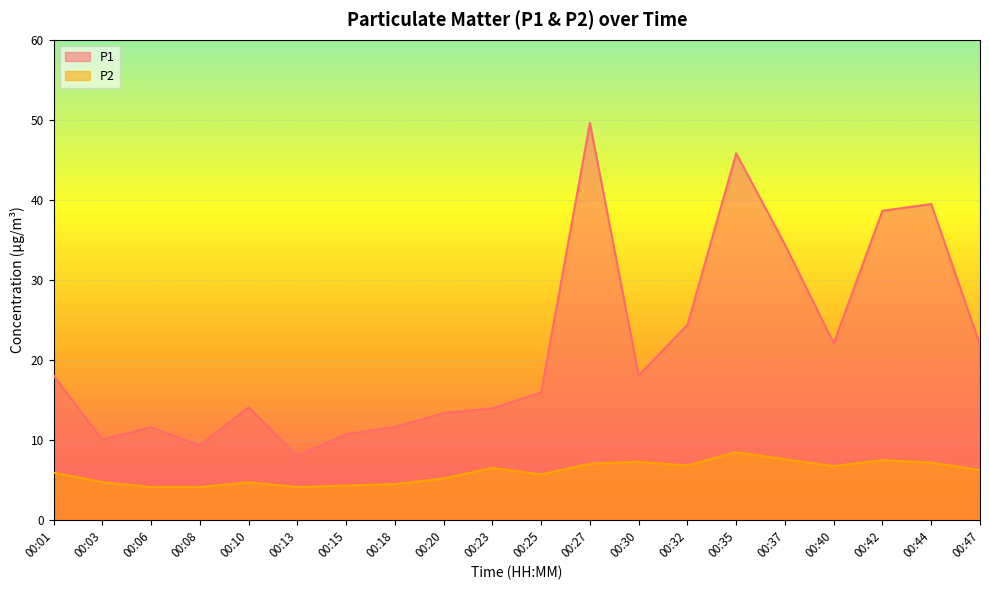

Does the chart display data point markers on the line(s)?

No